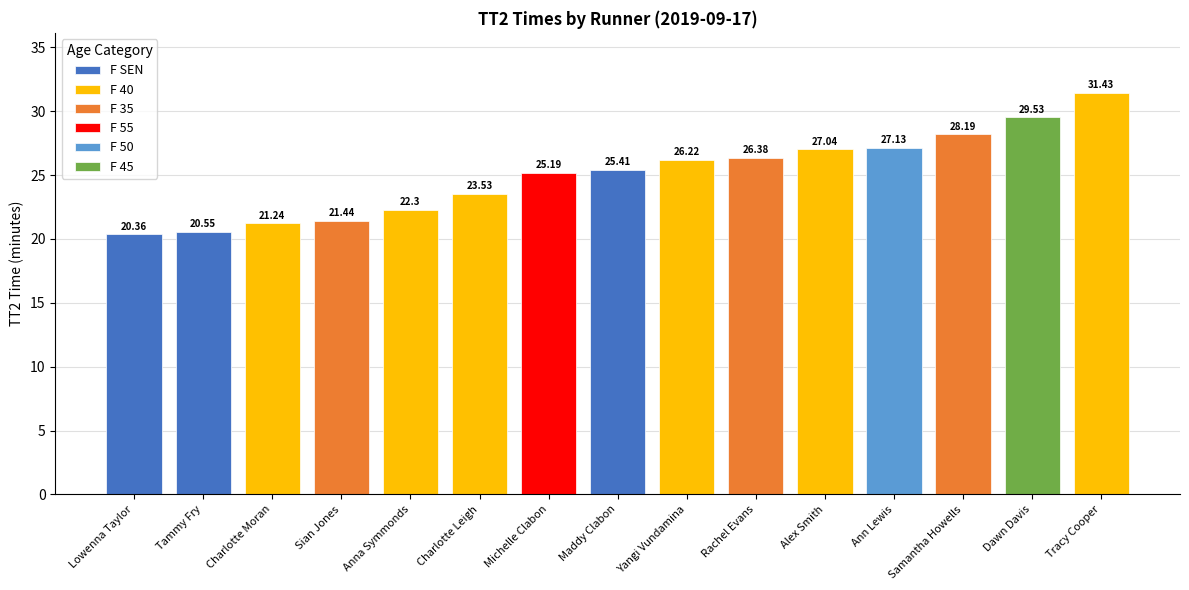

Rank the categories by value from highest to lowest.

Tracy Cooper, Dawn Davis, Samantha Howells, Ann Lewis, Alex Smith, Rachel Evans, Yangi Vundamina, Maddy Clabon, Michelle Clabon, Charlotte Leigh, Anna Symmonds, Sian Jones, Charlotte Moran, Tammy Fry, Lowenna Taylor